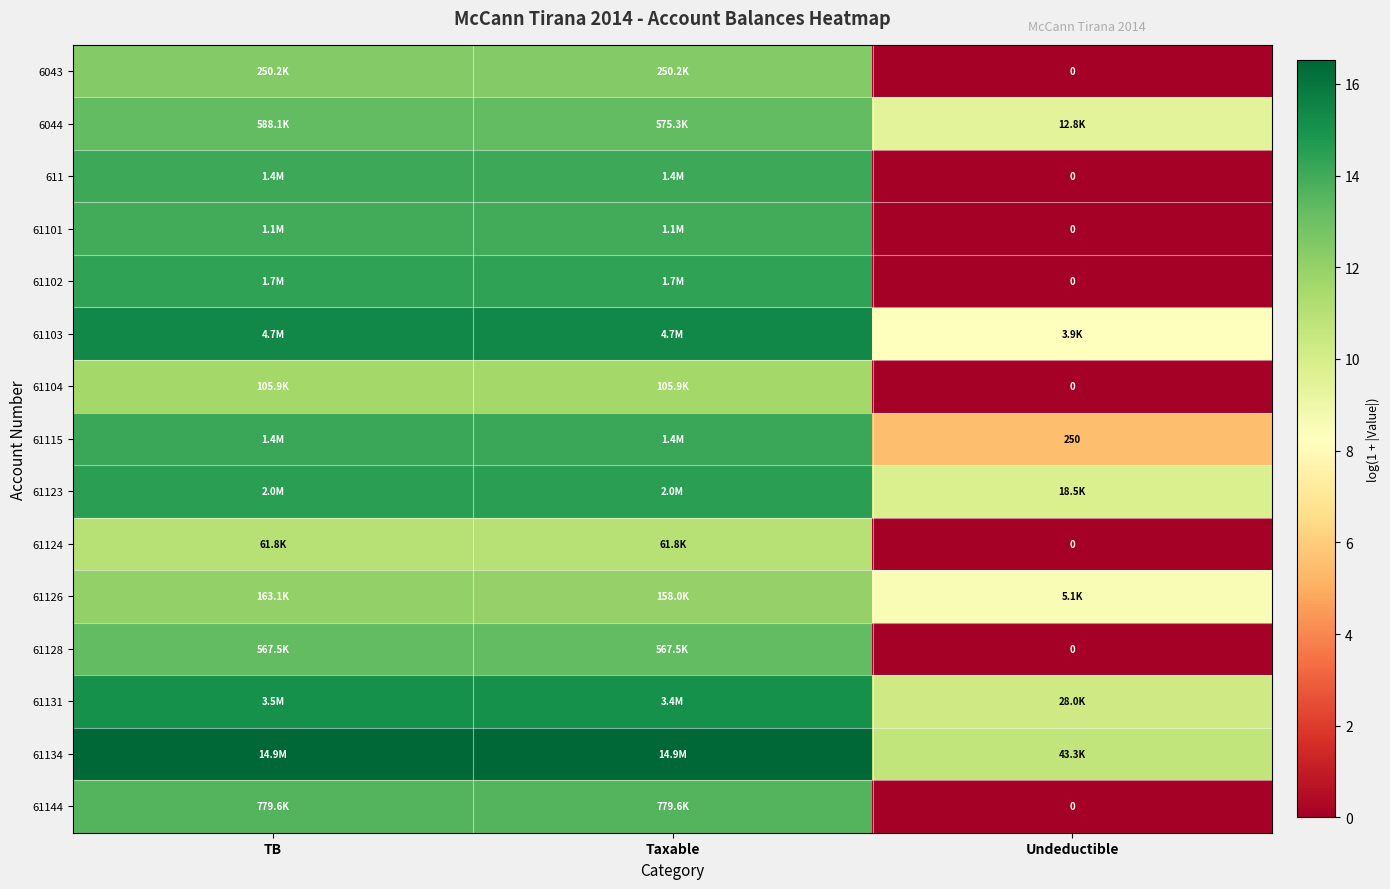

At which label is 611 closest to 7?

Undeductible